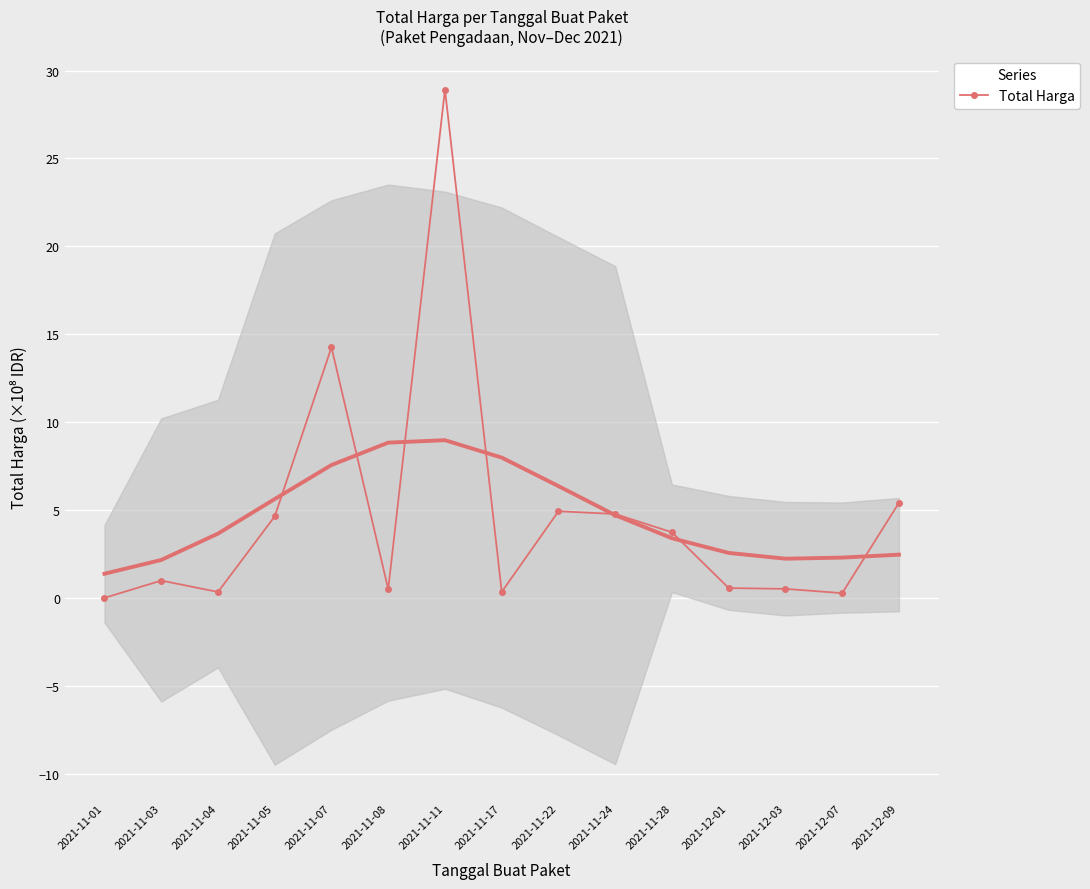

Which category has the highest value across all series?

2021-11-11